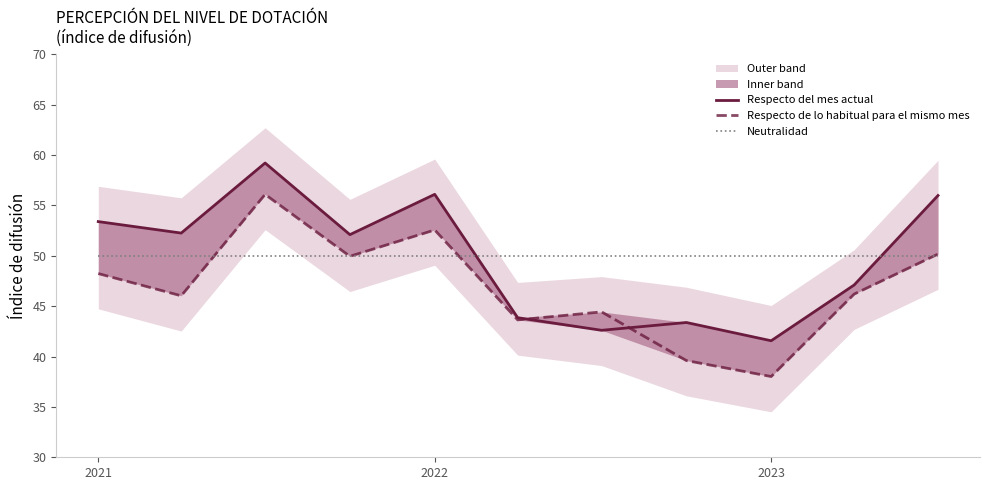

List the series in order of their peak value, highest first.

Respecto del mes actual, Respecto de lo habitual para el mismo mes, Neutralidad